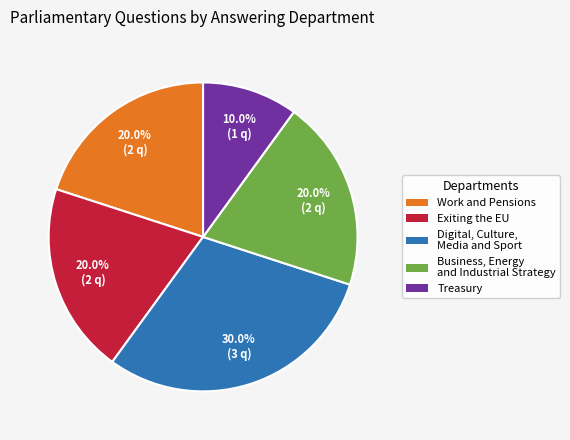

Is there any slice that represents more than half of the pie?

No